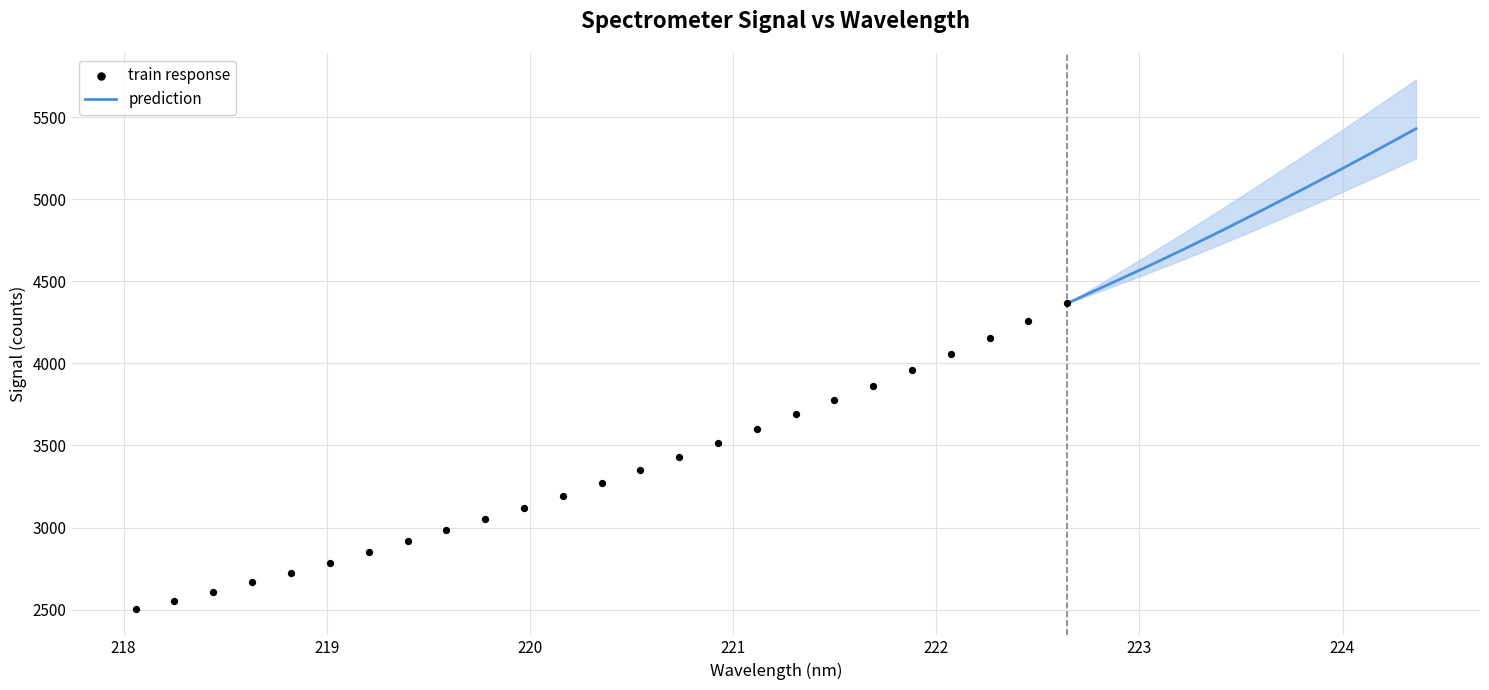

What is the change in value from 0 to 15?

+1007.4